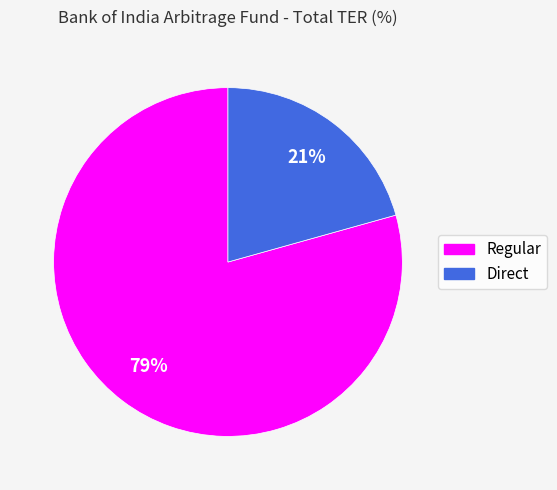

What is the majority slice?

Regular